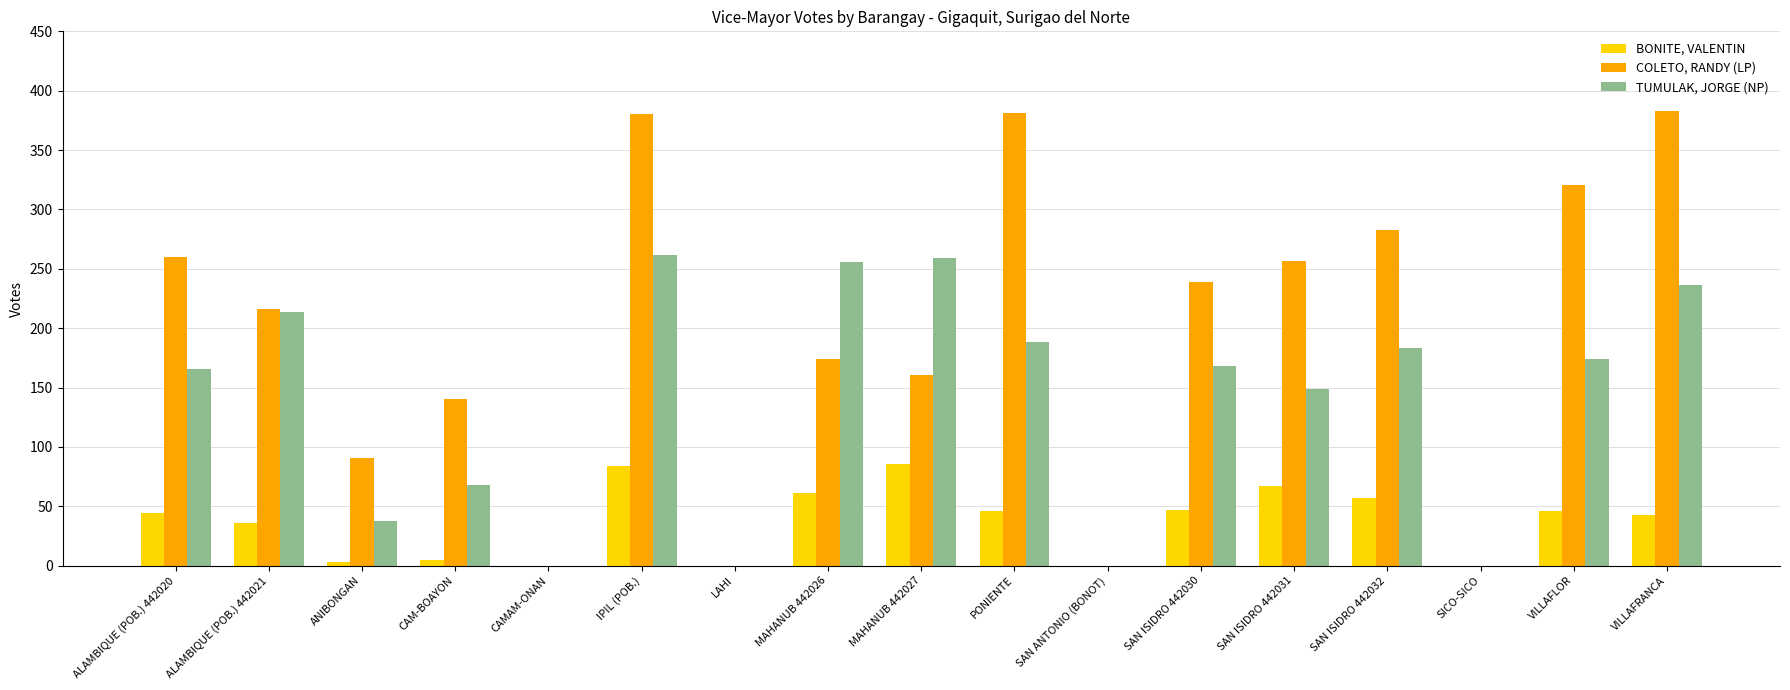

The TUMULAK, JORGE (NP) series shows 214 at ALAMBIQUE (POB.) 442021. True or false?

True